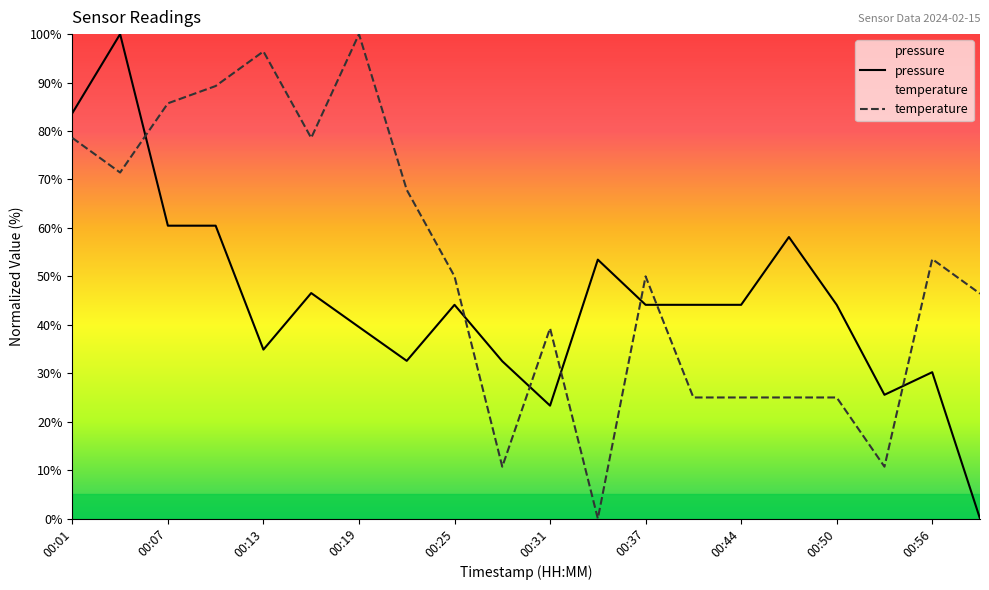

What is the average value of the pressure series?

45.1